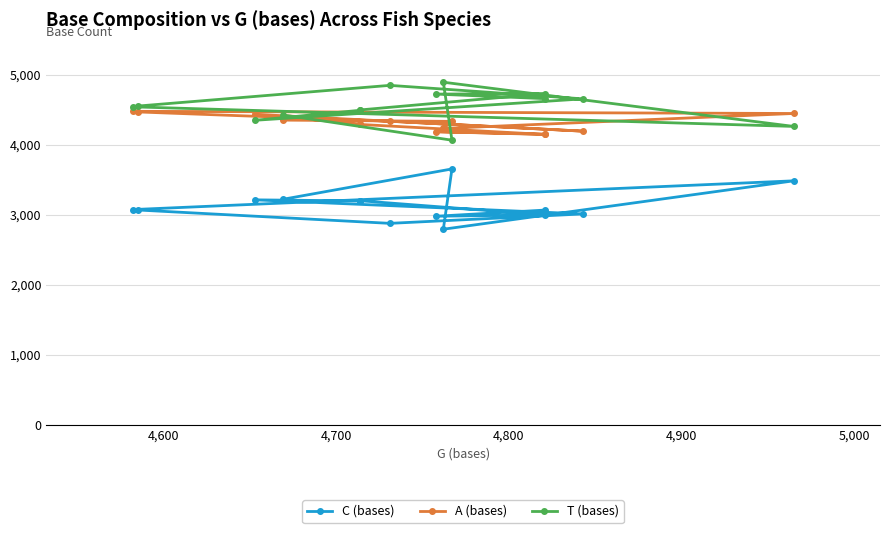

What is the value of the C (bases) point at the 14th from the left?

3220